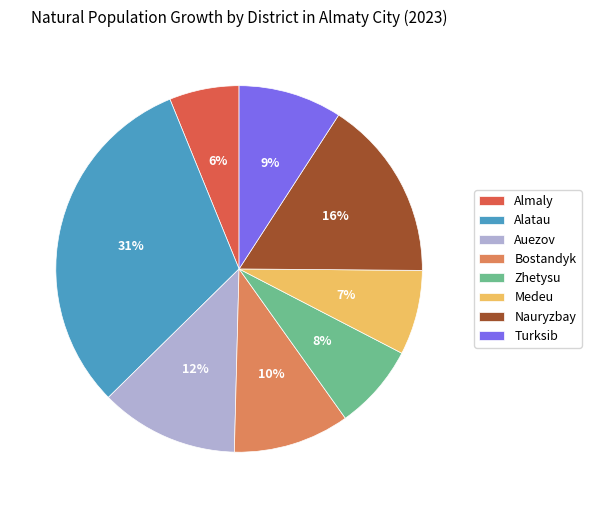

Which category has the biggest portion of the pie?

Alatau